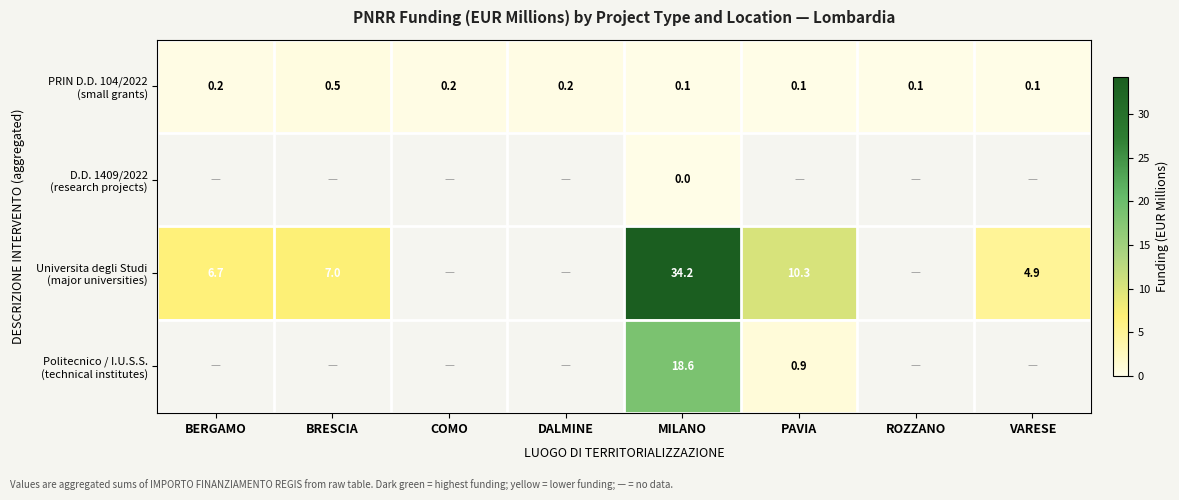

Which category has the highest value across all series?

MILANO